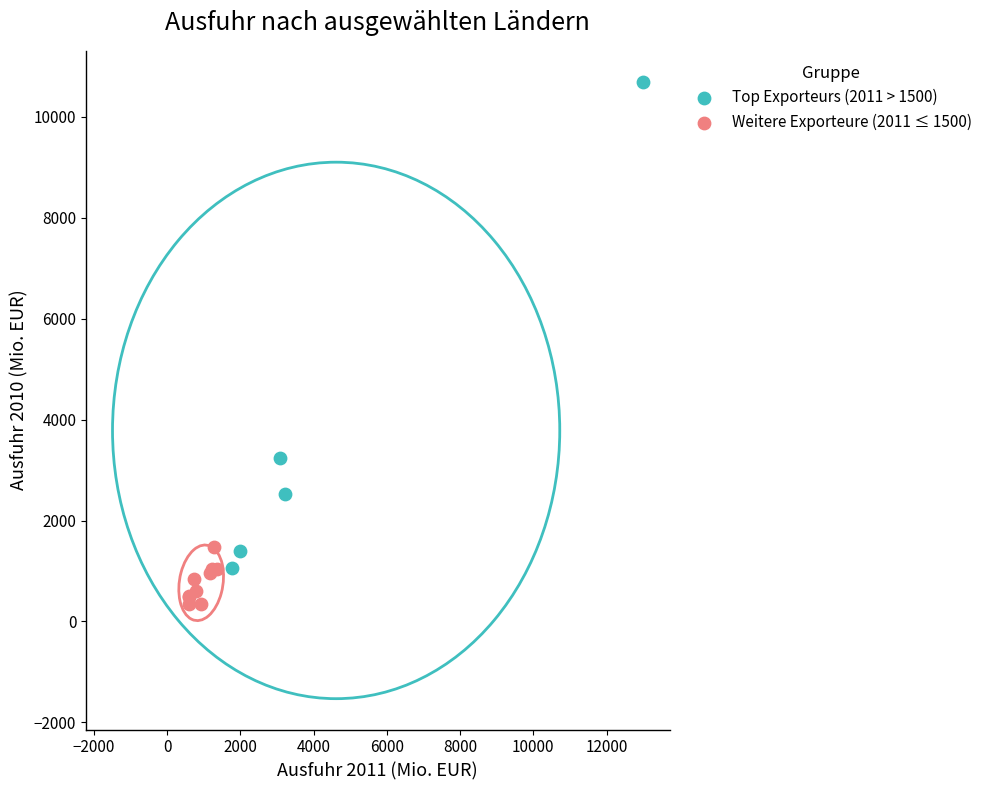

Which series has the largest Y range (max minus min)?

Top Exporteurs (2011 > 1500)